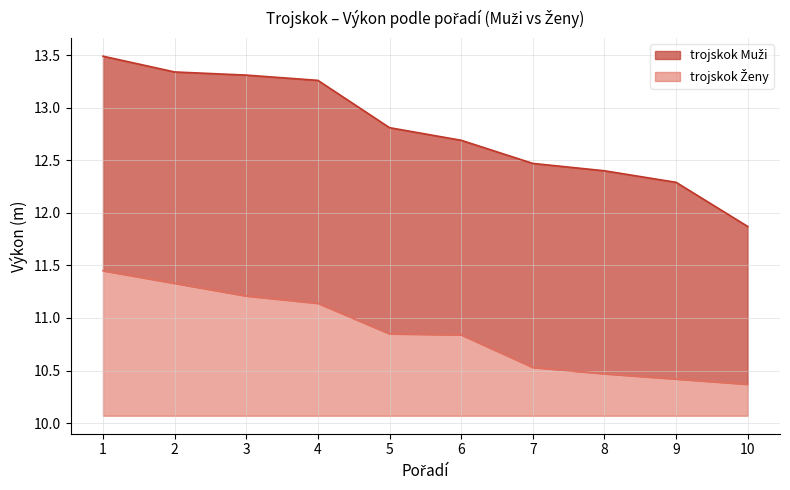

Where is trojskok Muži nearest to the value 12?

10